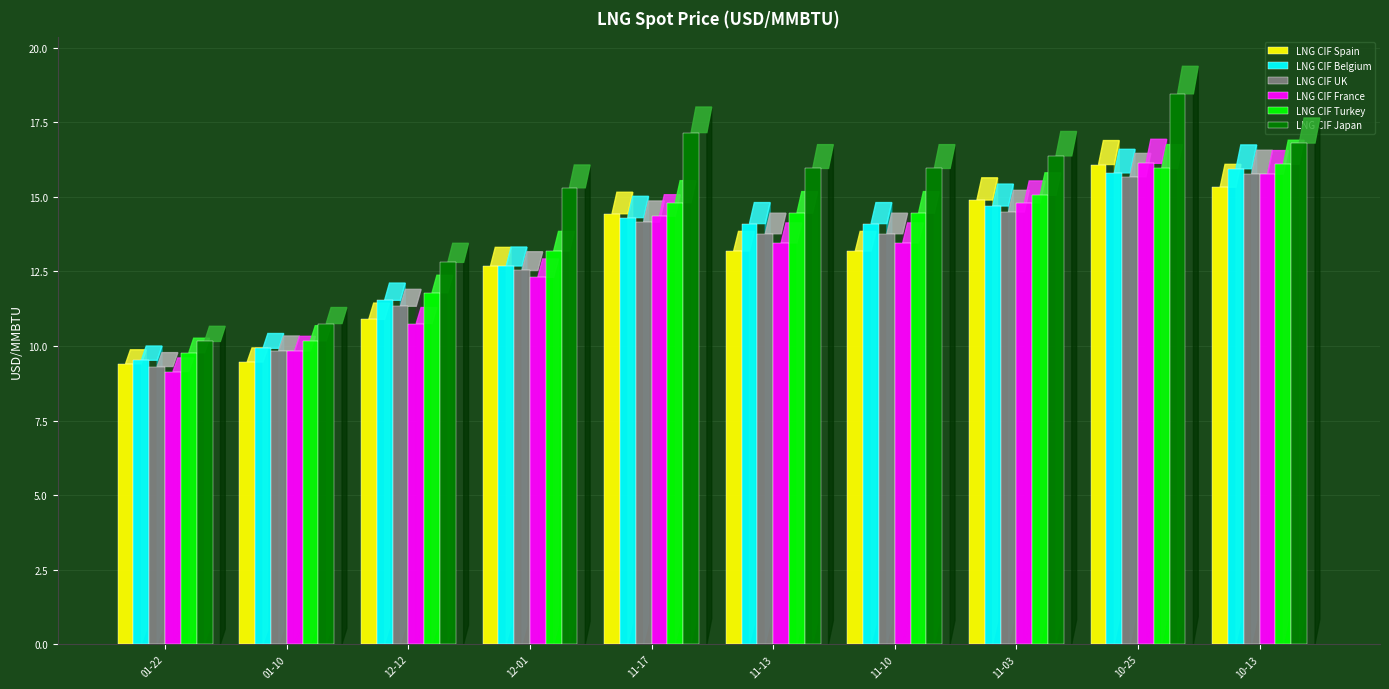

Which series has the largest total across all categories?

LNG CIF Japan